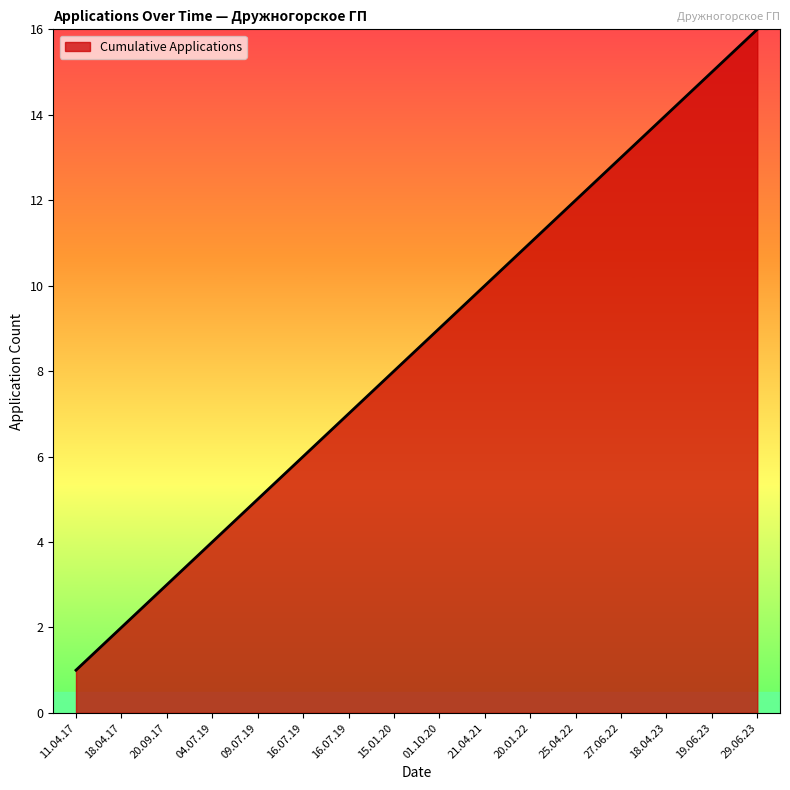

Which label corresponds to the smallest value in the chart?

11.04.17